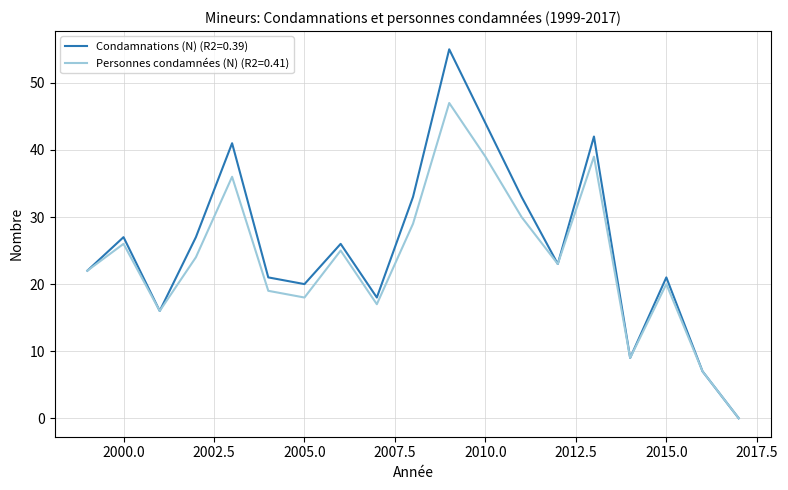

List the series in order of their peak value, highest first.

Condamnations (N) (R2=0.39), Personnes condamnées (N) (R2=0.41)